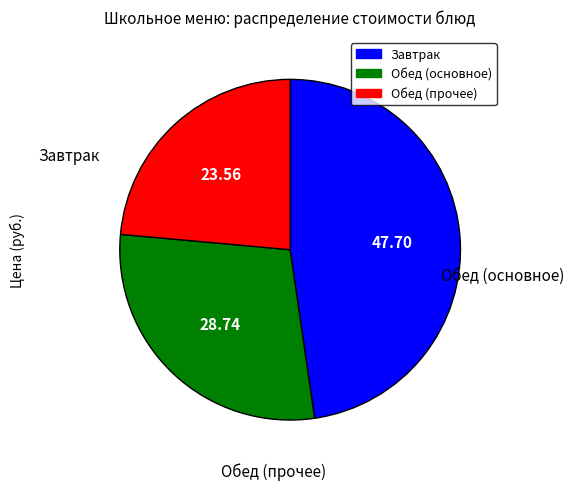

Does any single category account for the majority?

No